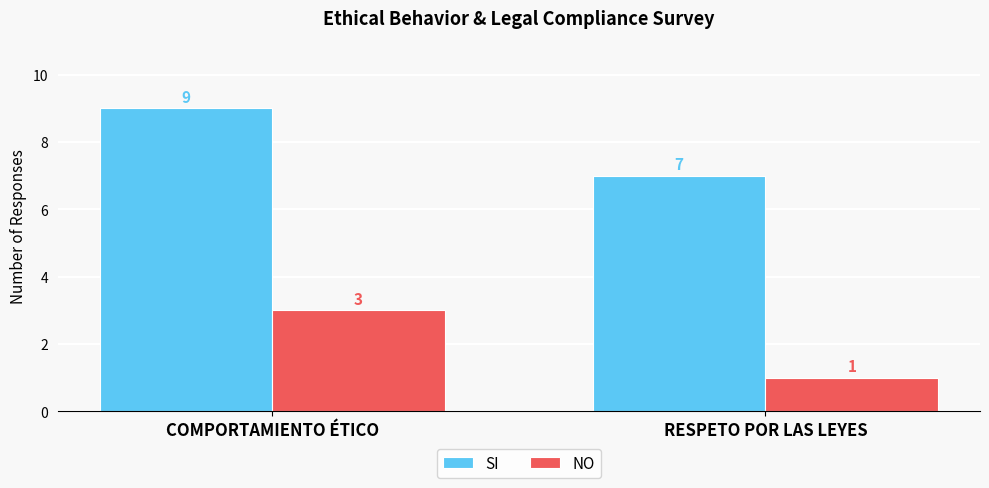

What position from the left is COMPORTAMIENTO ÉTICO?

1